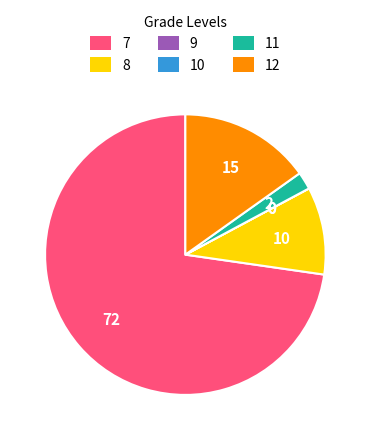

Which has a higher value, 8 or 11?

8